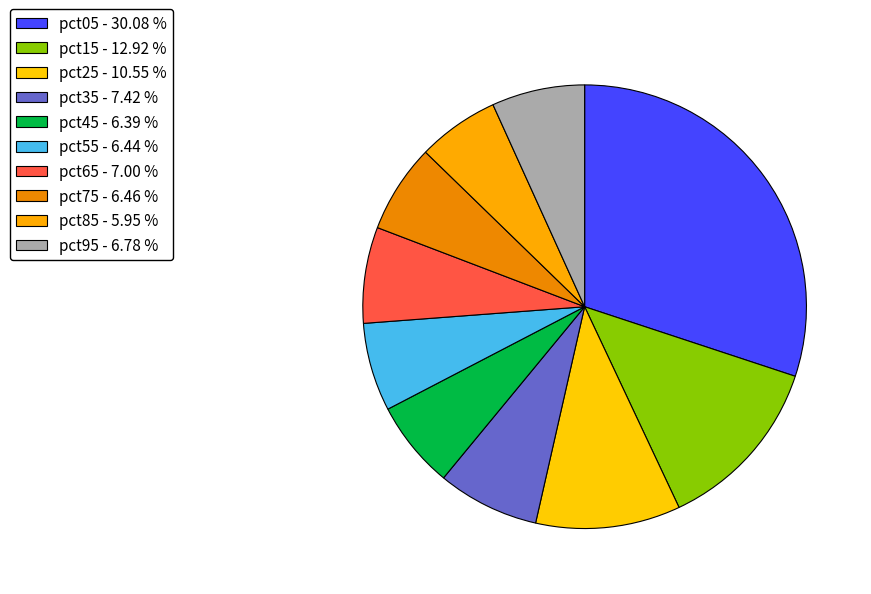

Is it true that pct95 is 7% of the pie?

True